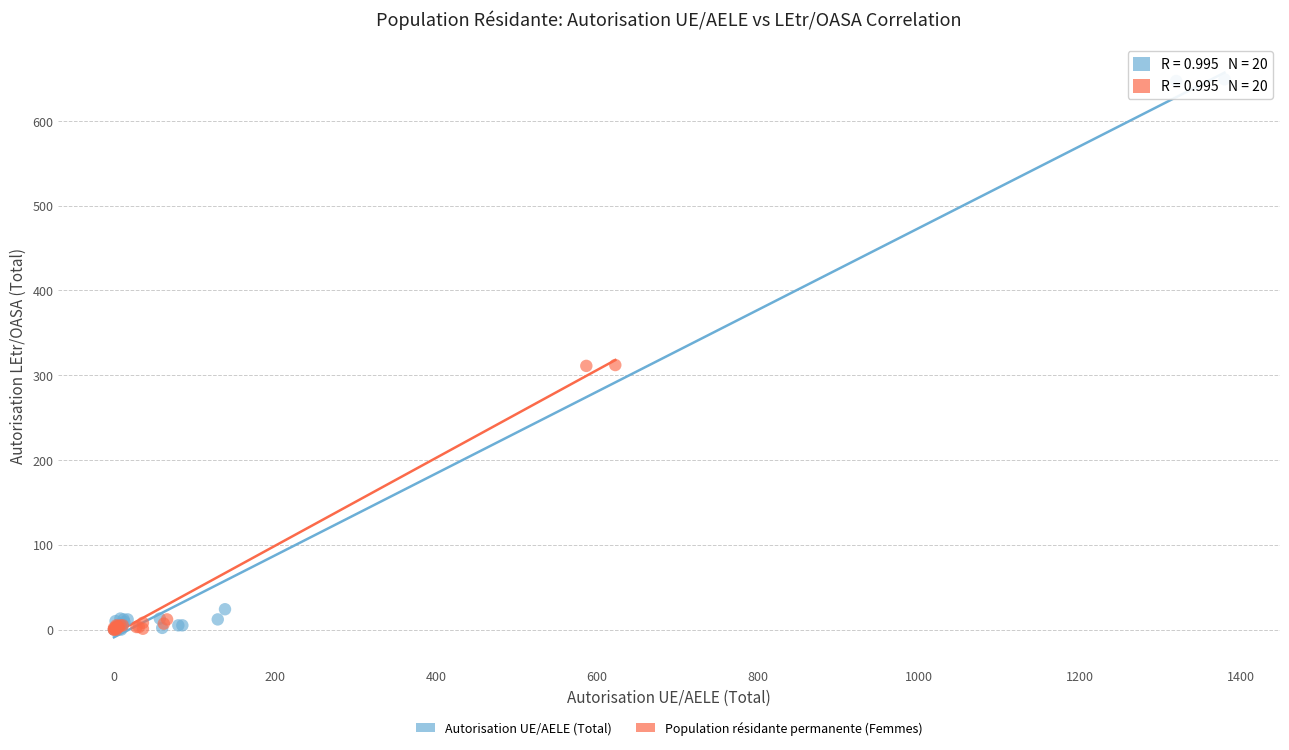

What are all the series names shown in the legend?

Autorisation UE/AELE (Total), Population résidante permanente (Femmes)